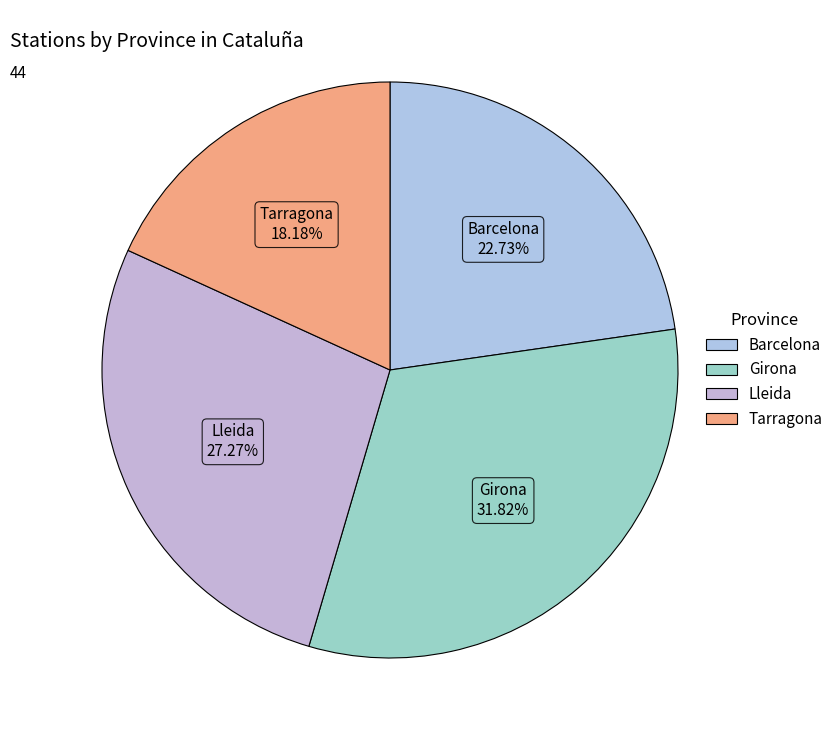

What is the ratio of the value at Lleida to the value at Tarragona?

1.5